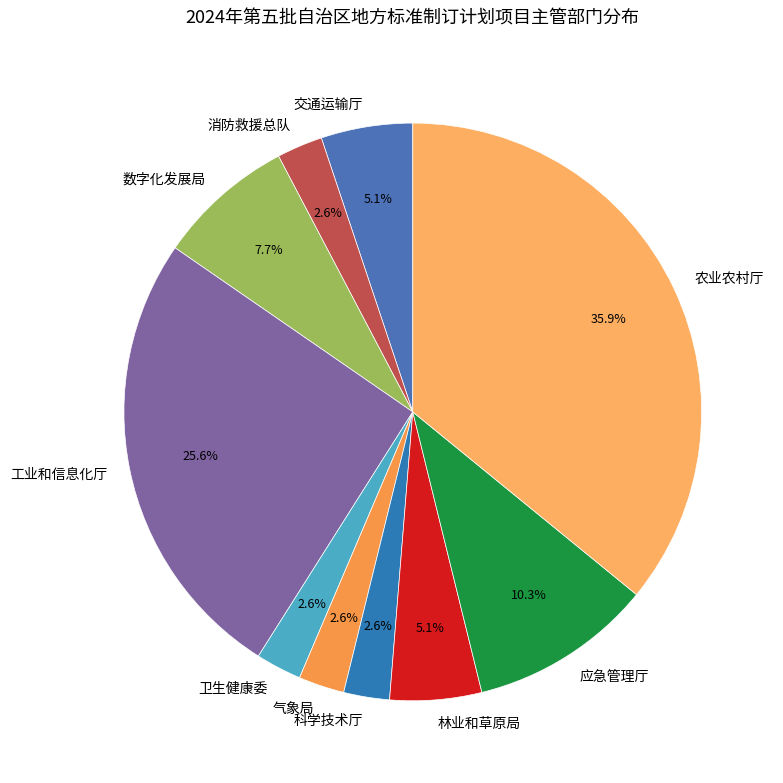

Which category has the biggest portion of the pie?

农业农村厅